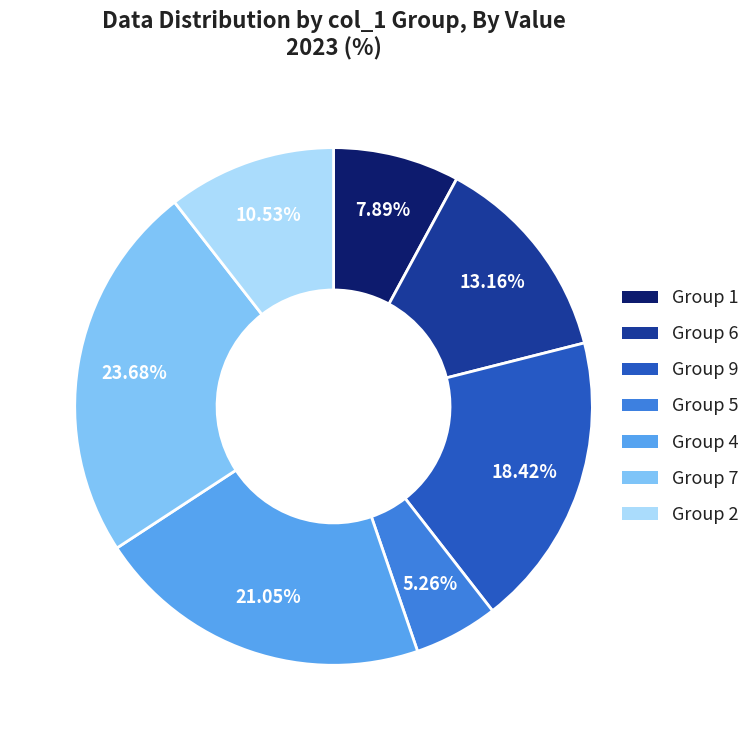

Is there any slice that represents more than half of the pie?

No